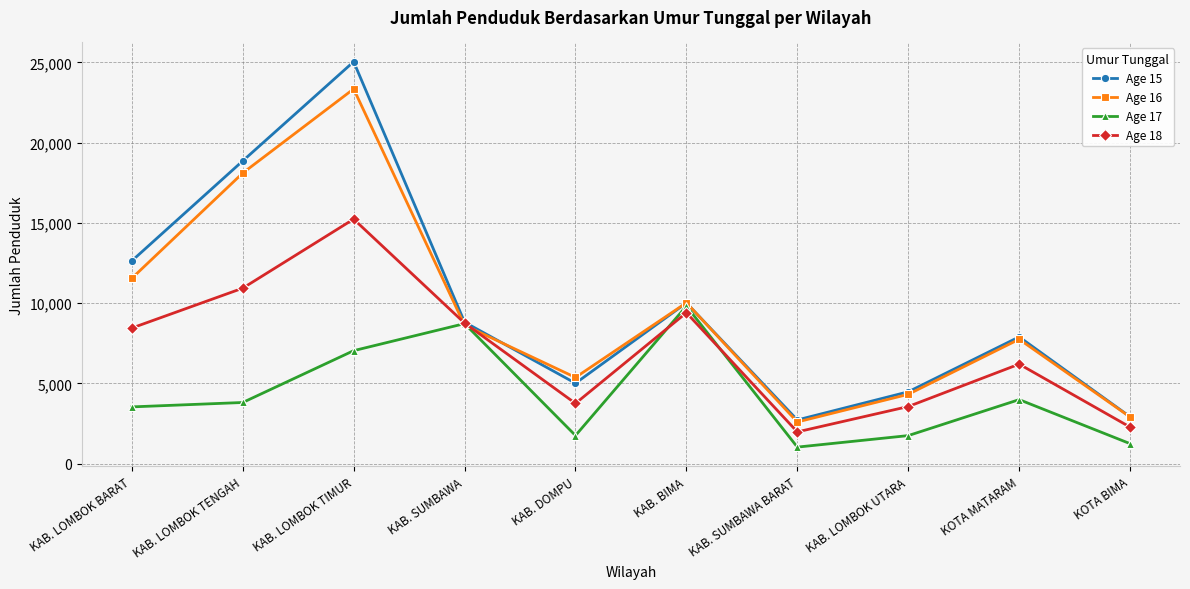

What is the label of the 7th point from the right?

KAB. SUMBAWA